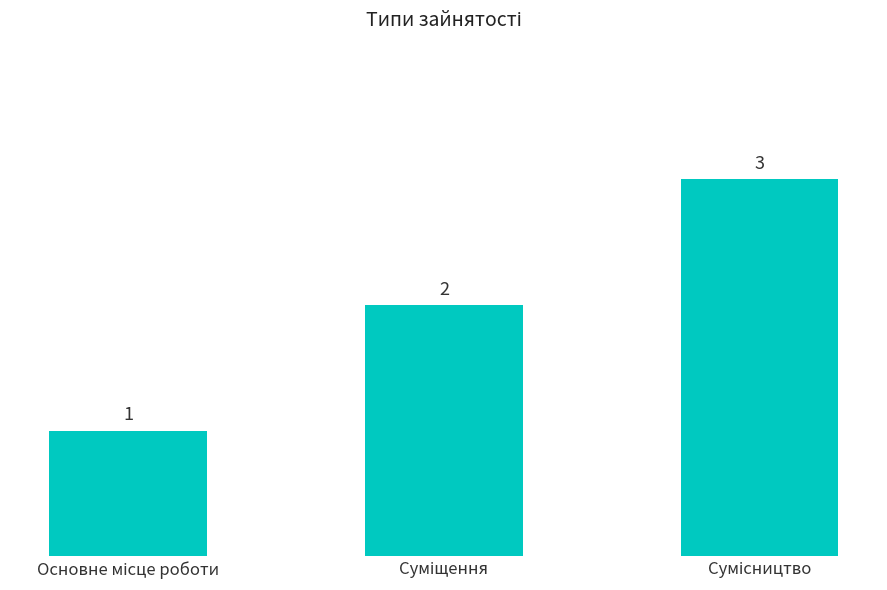

What is the sum of all values?

6